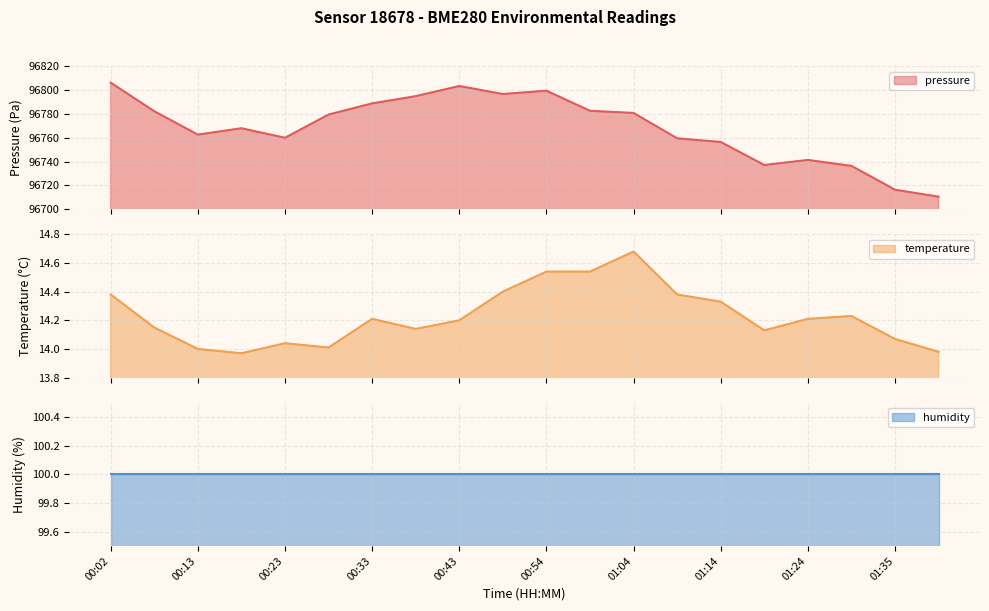

What is the lowest value of the pressure series?

96710.6